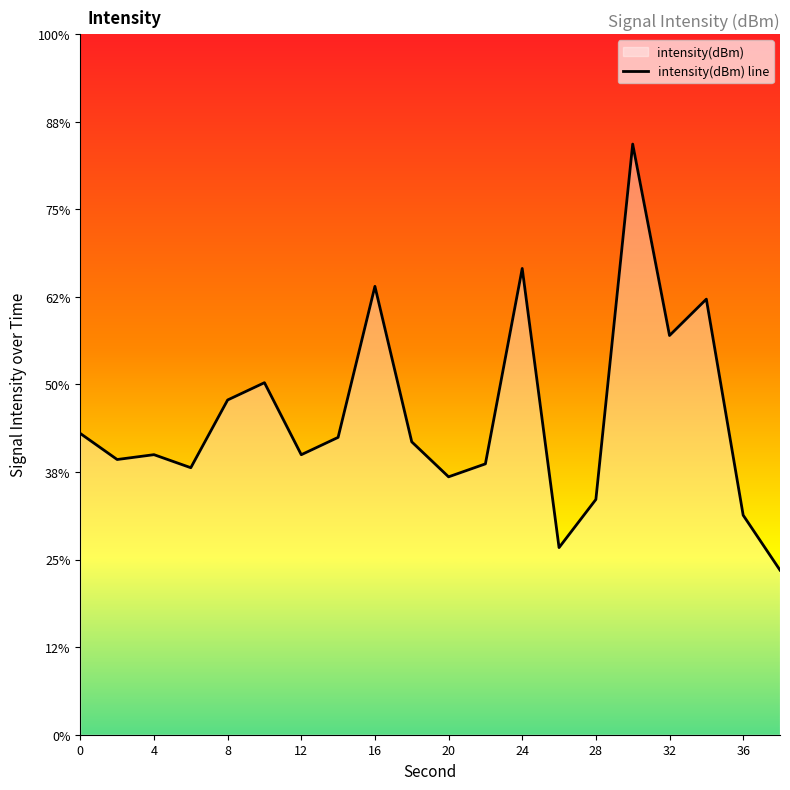

The chart shows a value of -160.3 at 8. True or false?

False